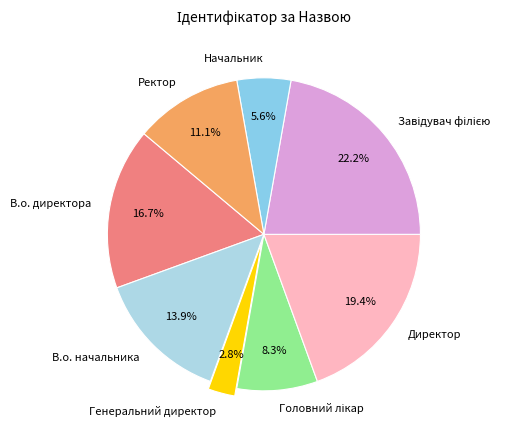

To the nearest percent, what percentage of the pie is В.о. директора?

17%